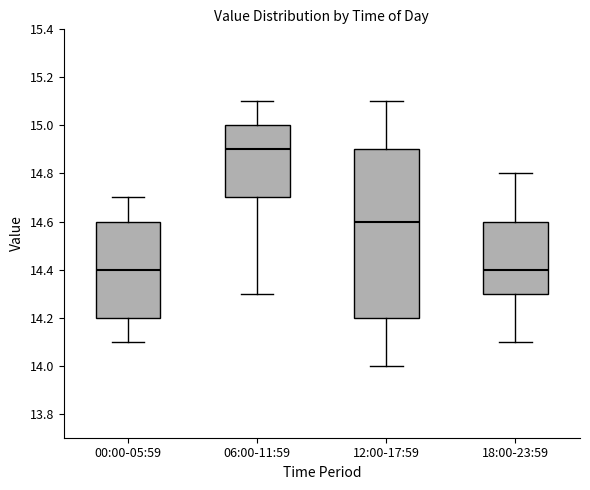

Which box's median line is the highest?

06:00-11:59